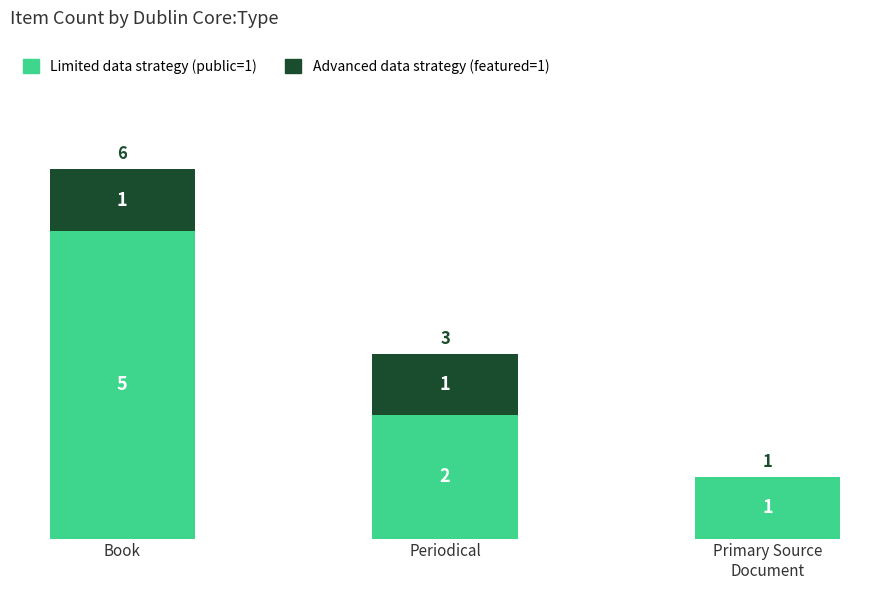

Count the number of data series in this chart.

2